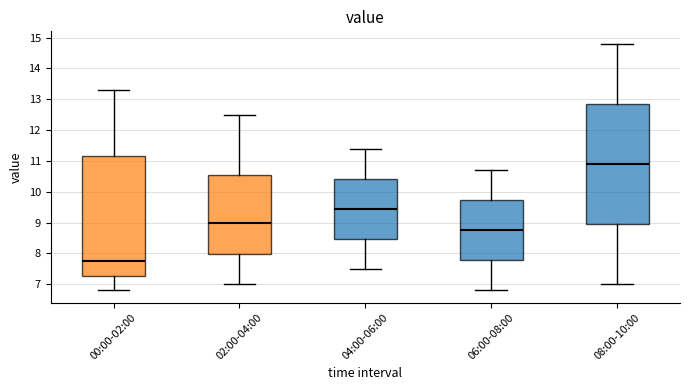

Reading left to right, read every box against the y-axis: the position of its median line, the range the box covers, and the ends of its whiskers. The values are not printed on the chart, so give them approximately, as read against the axis.

00:00-02:00: median 7.8, box 7.3 to 11.2, whiskers 6.8 to 13.3
02:00-04:00: median 9.0, box 8.0 to 10.6, whiskers 7.0 to 12.5
04:00-06:00: median 9.5, box 8.5 to 10.4, whiskers 7.5 to 11.4
06:00-08:00: median 8.8, box 7.8 to 9.7, whiskers 6.8 to 10.7
08:00-10:00: median 10.9, box 9.0 to 12.9, whiskers 7.0 to 14.8